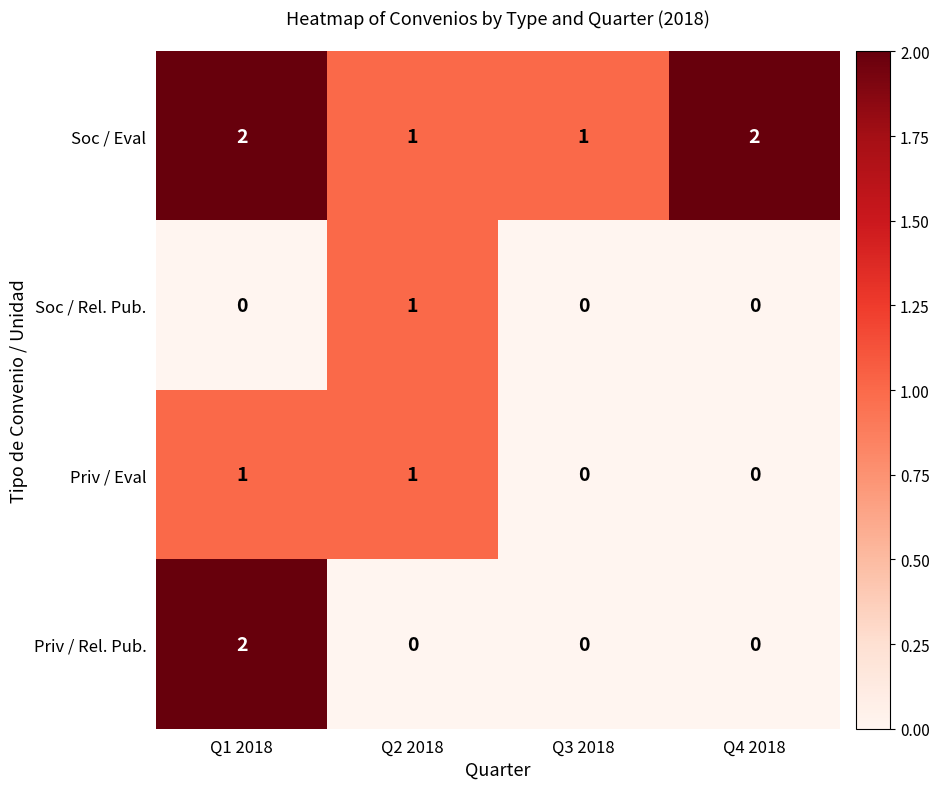

Which category has the highest value in the Priv / Rel. Pub. series?

Q1 2018